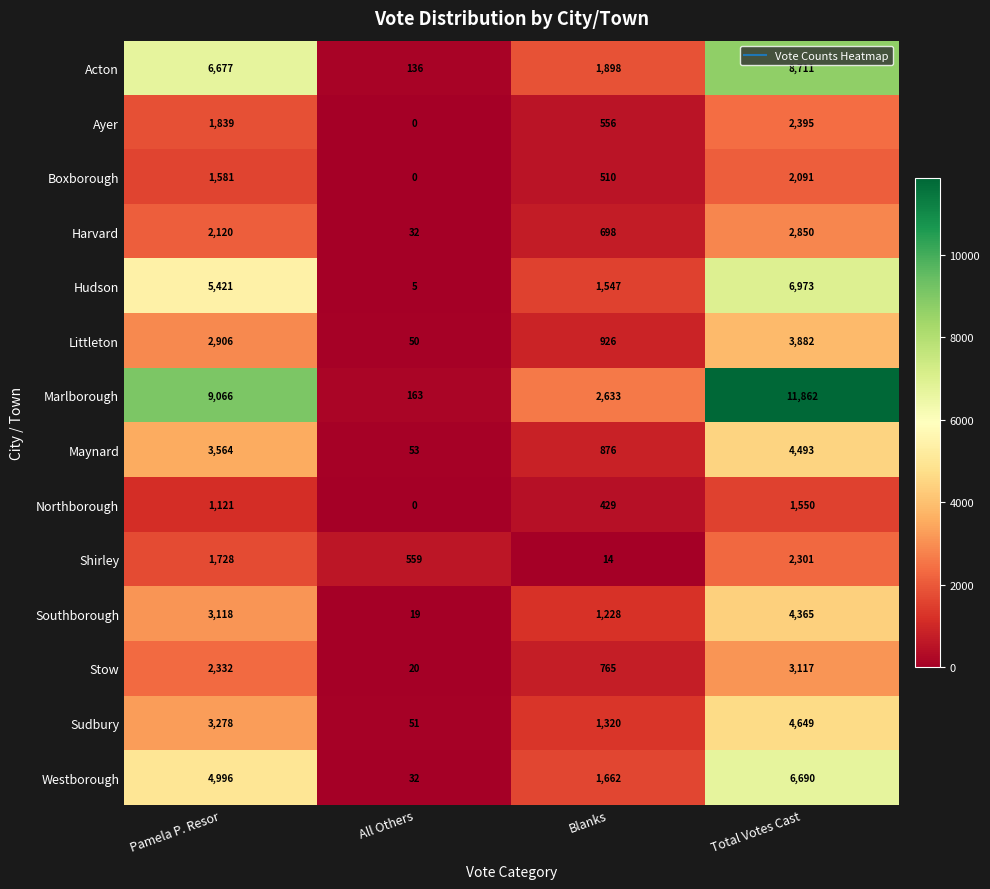

Is it true that Littleton equals 926 at Blanks?

True